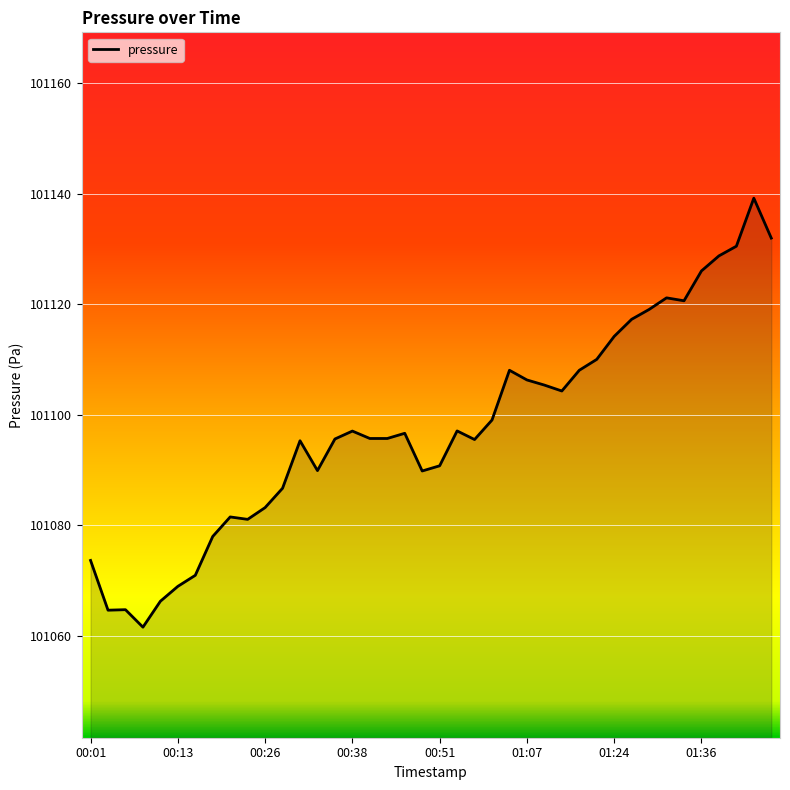

What is the difference between the maximum and minimum values?

77.6